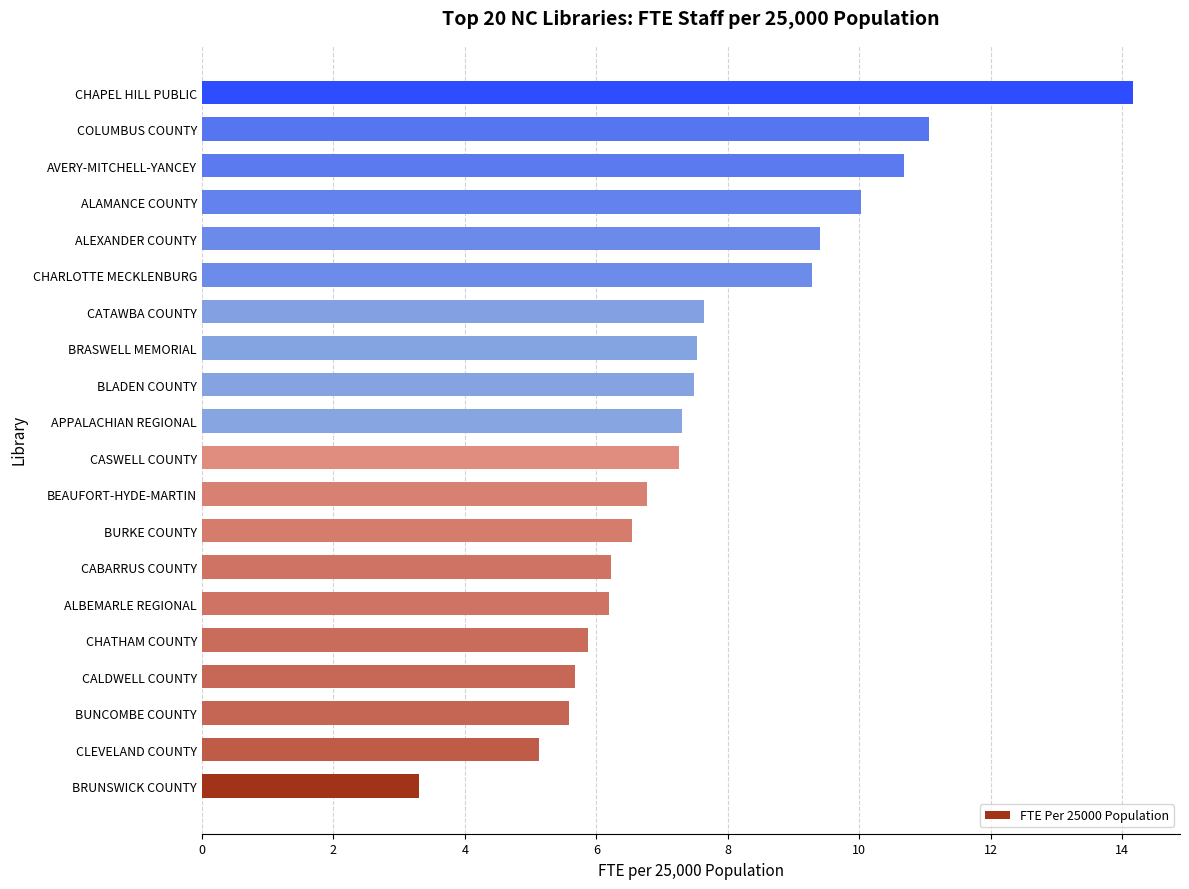

What is the smallest value displayed?

3.3